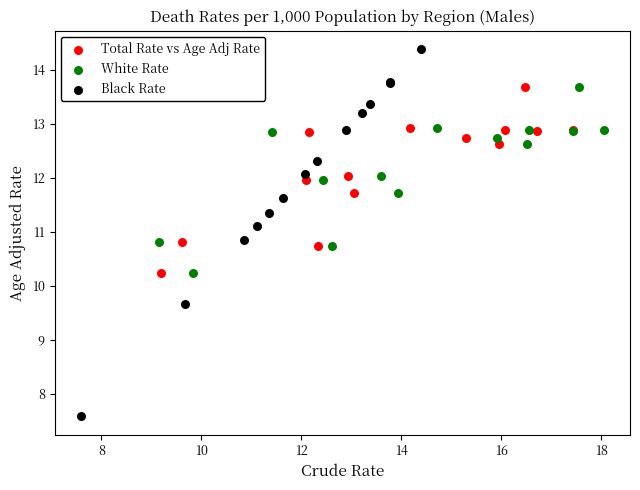

Which series reaches the minimum Y coordinate?

Black Rate